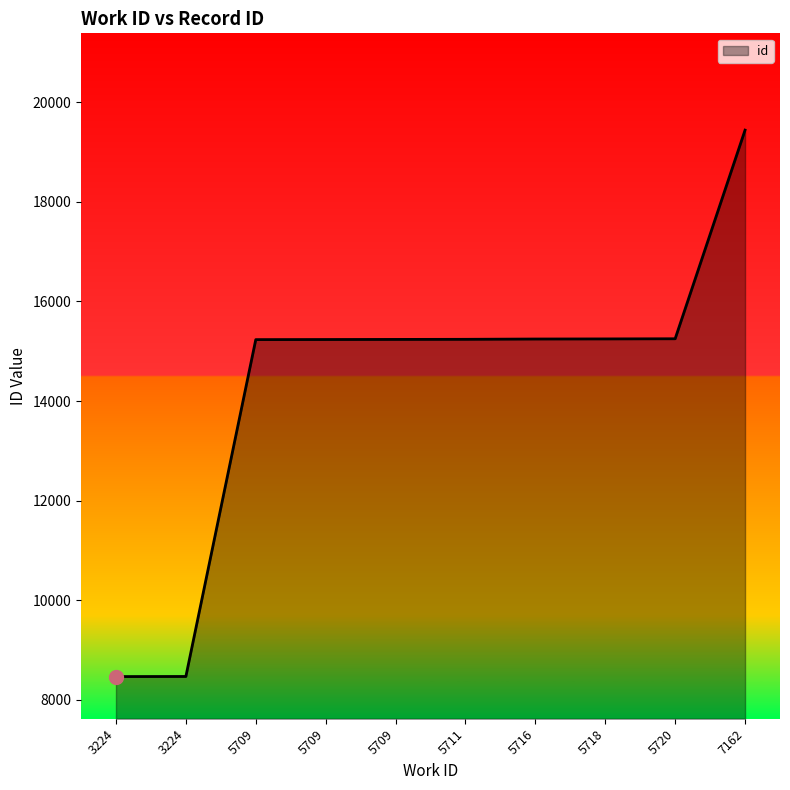

What is the sum of all values?

143060